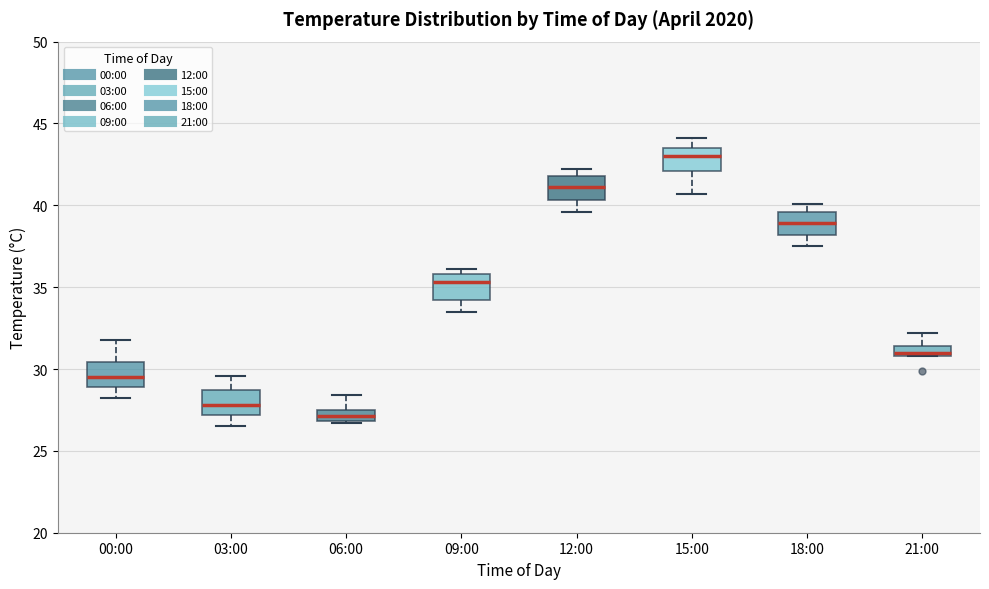

Which box's median line is the lowest?

06:00